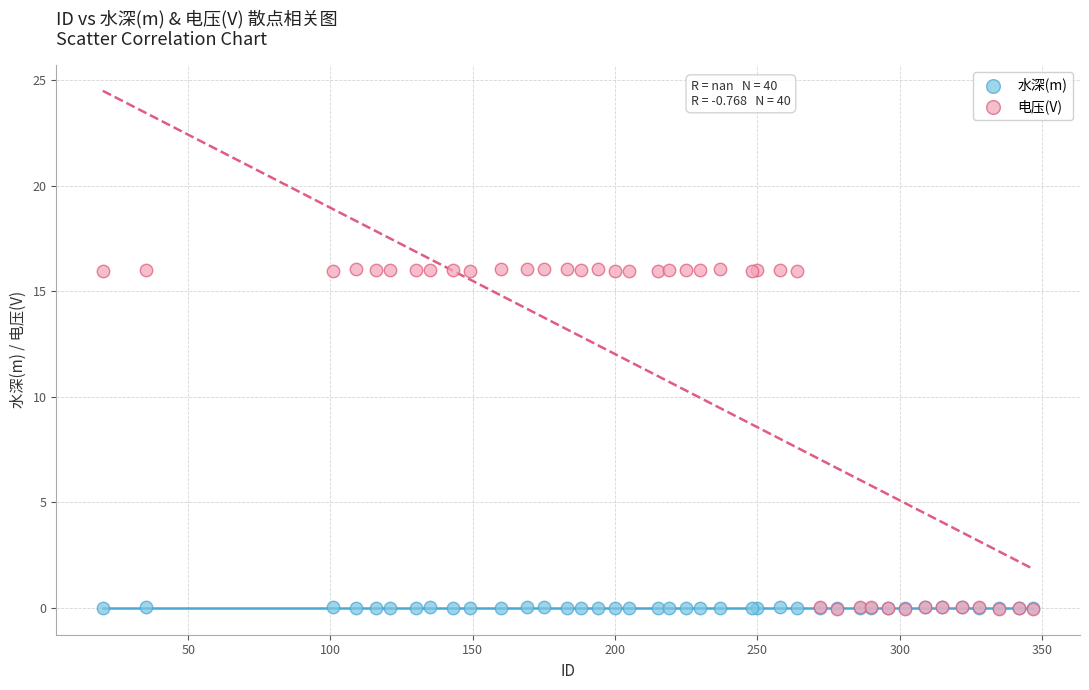

What are all the series names shown in the legend?

水深(m), 电压(V)